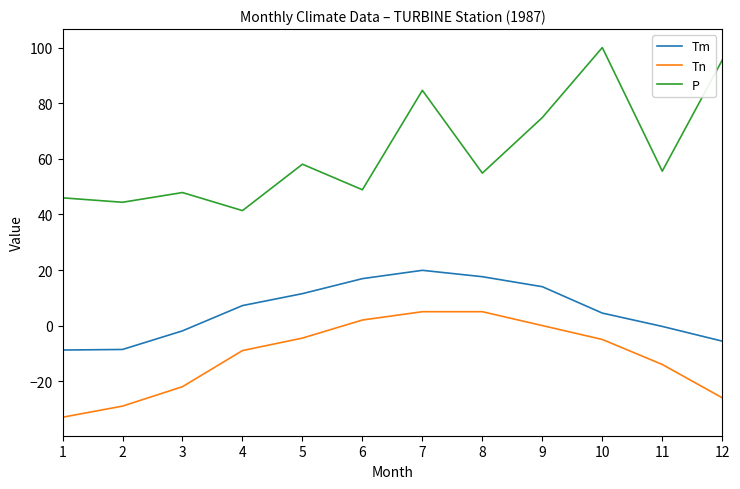

What is the difference between the maximum and second lowest values in the P series?

55.7